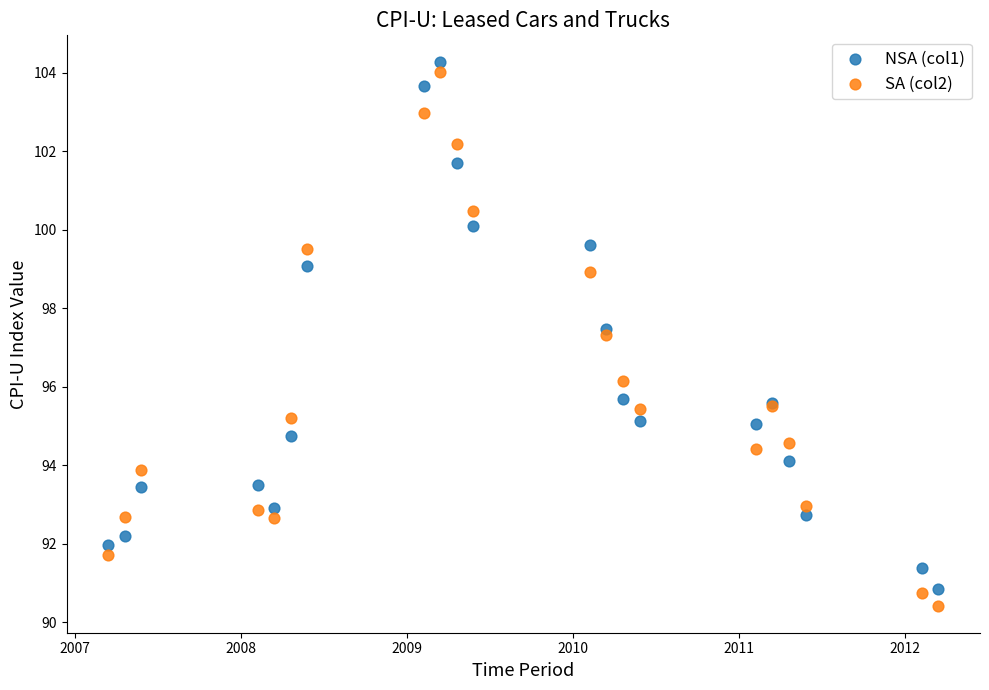

In the NSA (col1) series, what Y value is closest to 97?

97.5